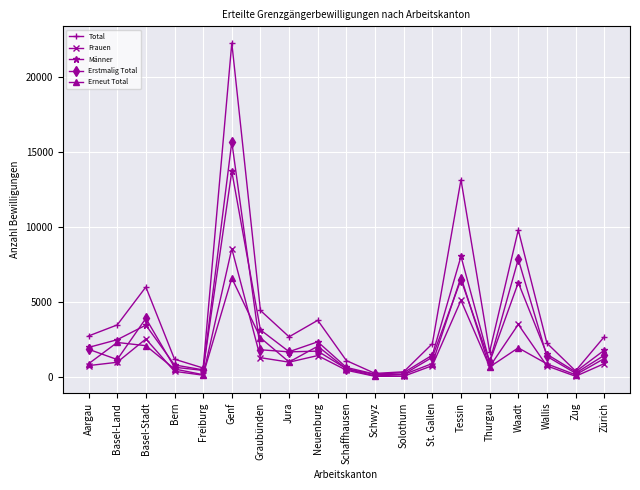

What is the difference between the second highest and second lowest values in the Erneut Total series?

6449